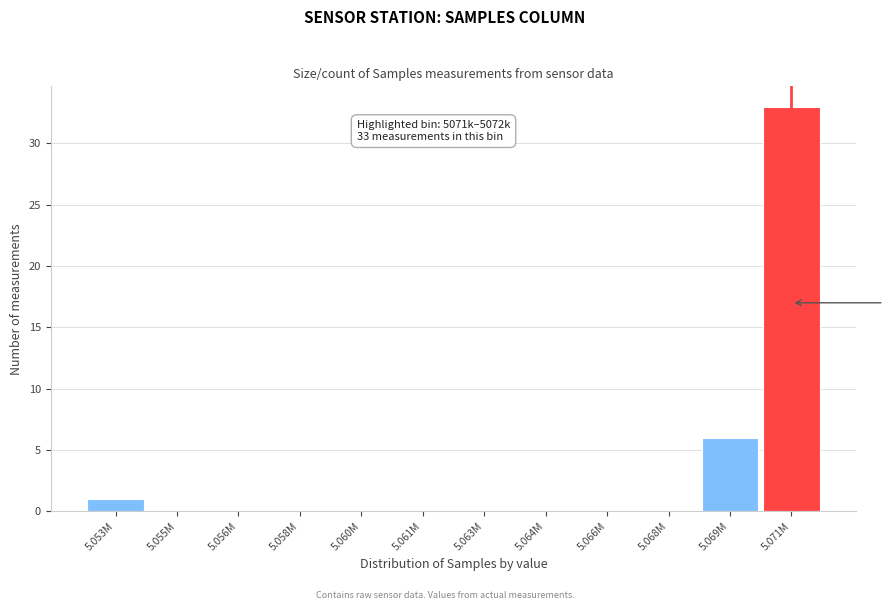

True or false: the data shows 0 at 5.063M.

True